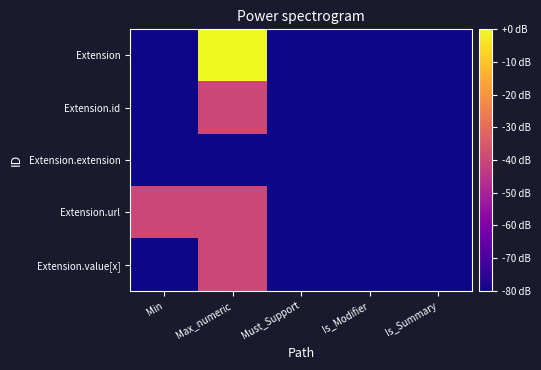

Which series has the largest total across all categories?

Extension.url